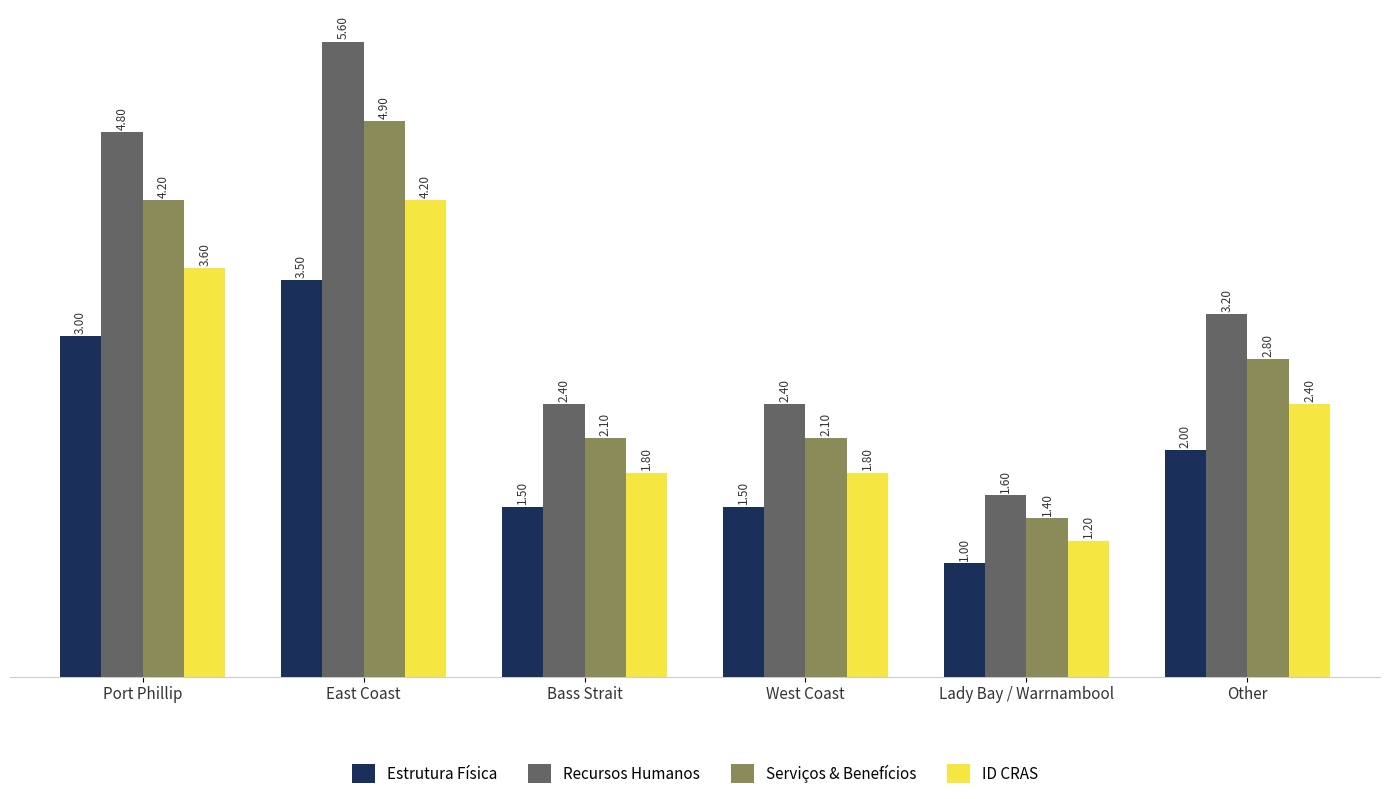

What is the difference between the maximum and minimum values in the Recursos Humanos series?

4.0